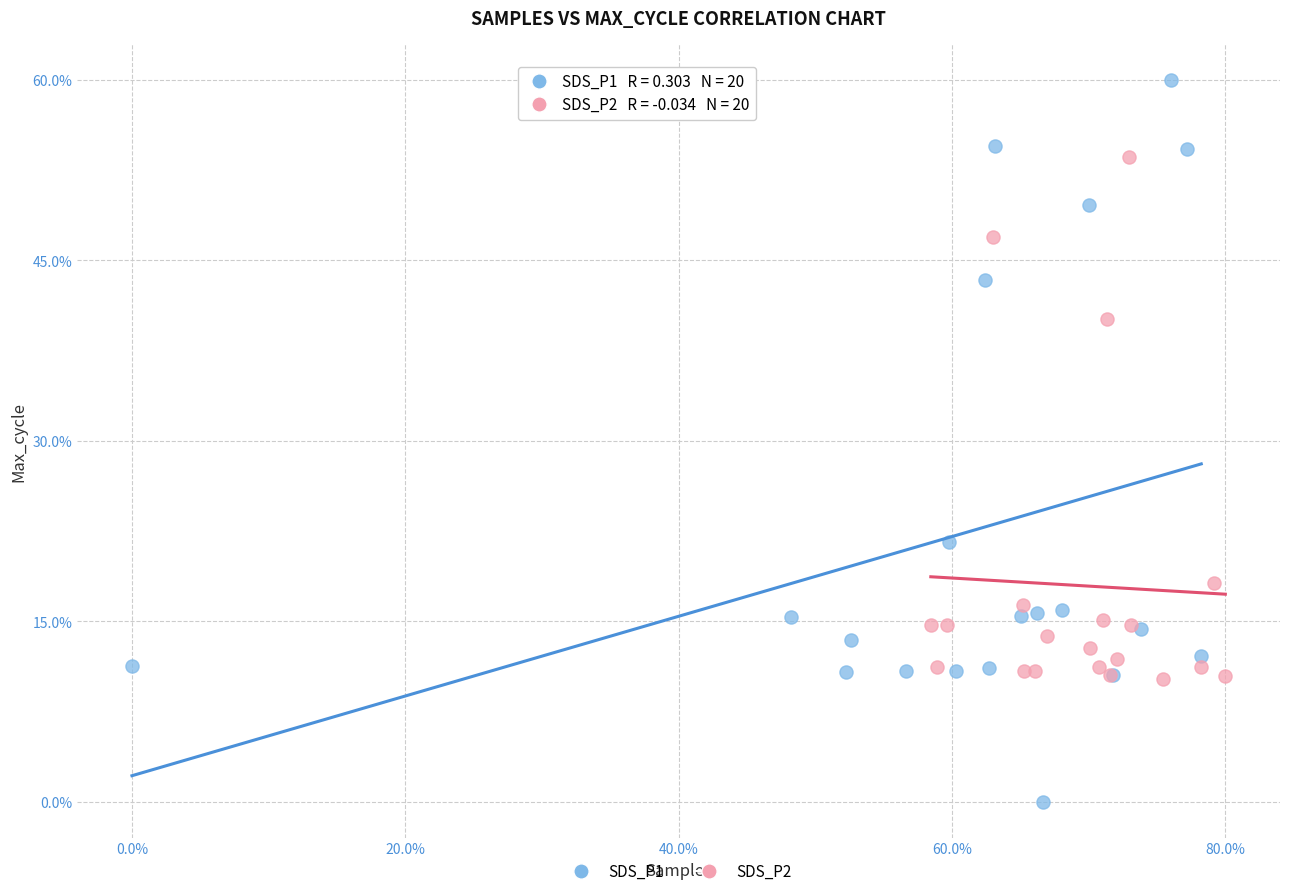

Which series has the largest Y range (max minus min)?

SDS_P1